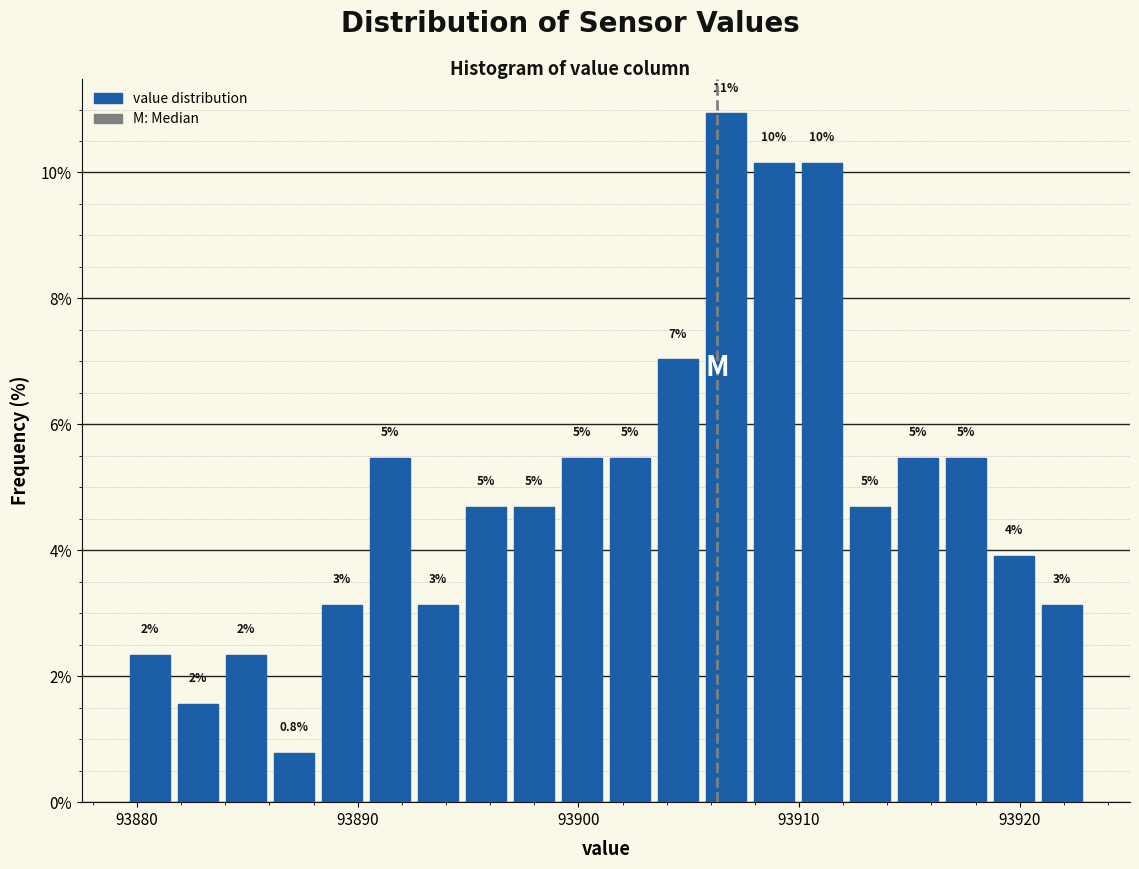

Around what value on the x-axis is the tallest bar? Give the approximate position of its centre, as read against the axis.

93907